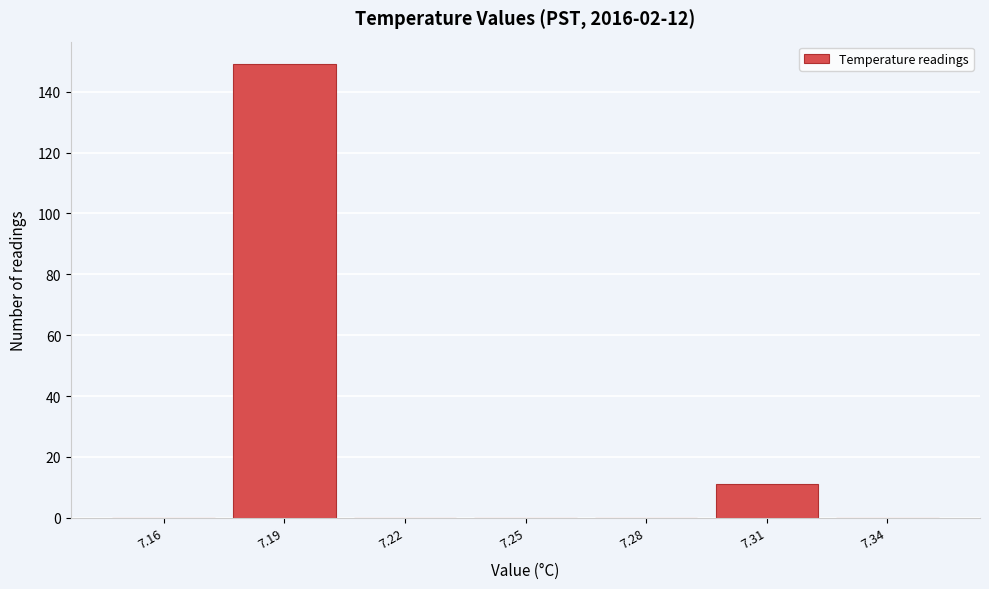

Reading left to right, list every bar in this chart as the range it spans on the x-axis followed by its height. The values are not printed on the chart, so give them approximately, as read against the axis.

7.145 to 7.175: 0
7.175 to 7.205: 150
7.205 to 7.235: 0
7.235 to 7.265: 0
7.265 to 7.295: 0
7.295 to 7.325: 12
7.325 to 7.355: 0